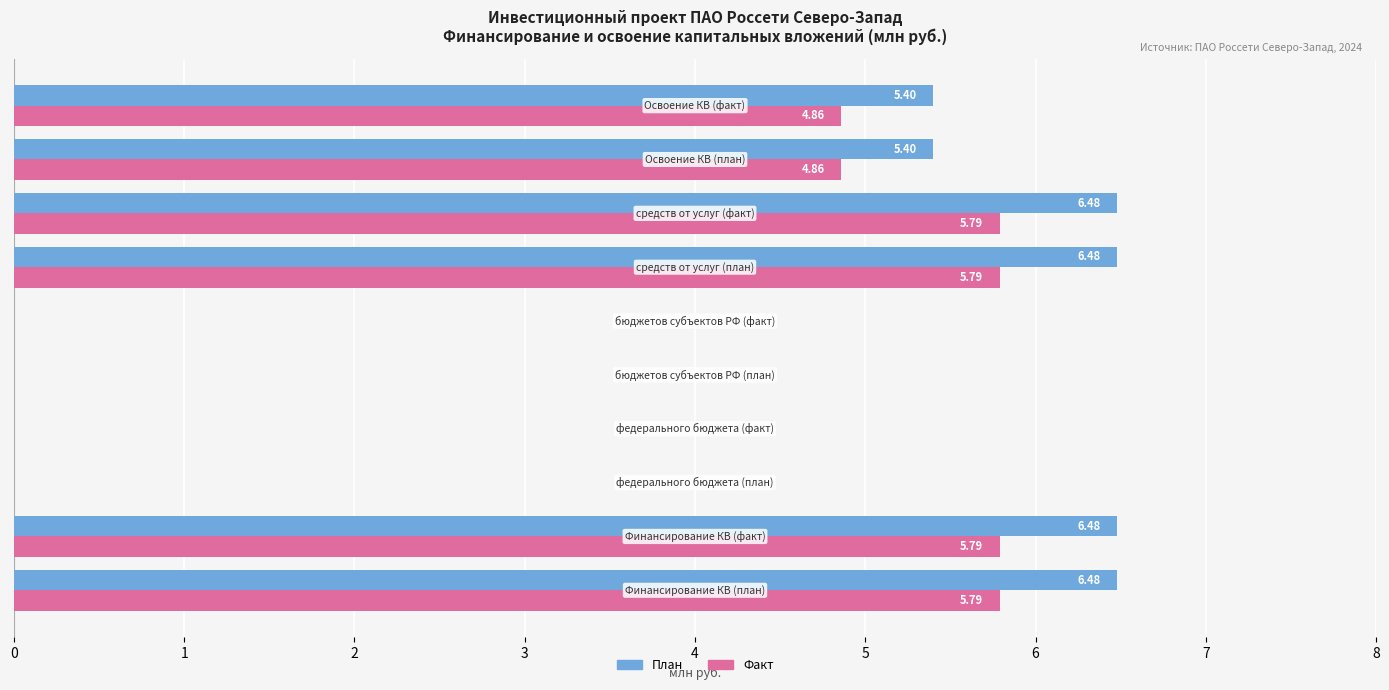

What is the maximum value shown in the chart?

6.5